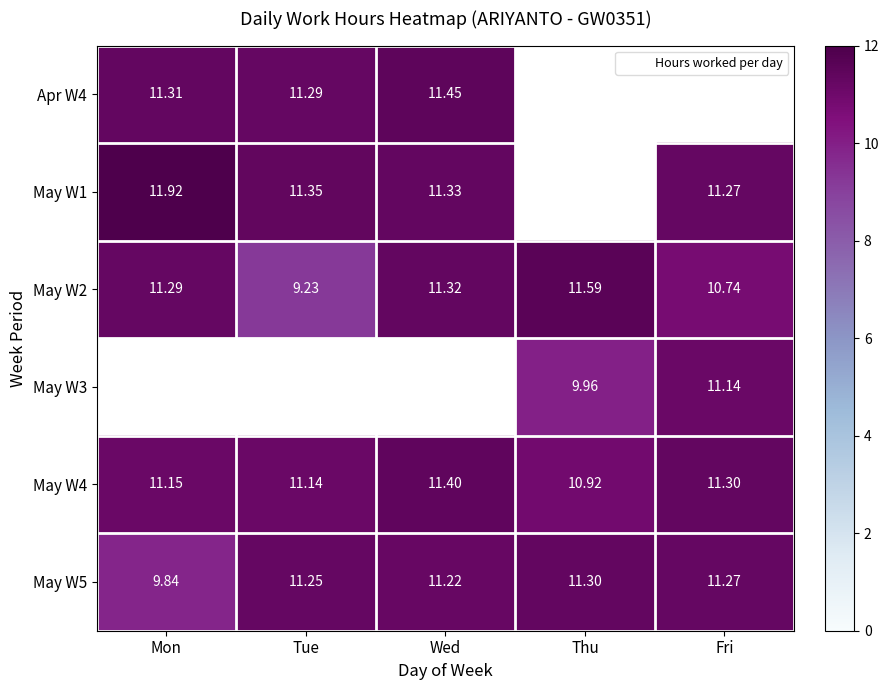

What is the average value of the May W2 series?

10.8